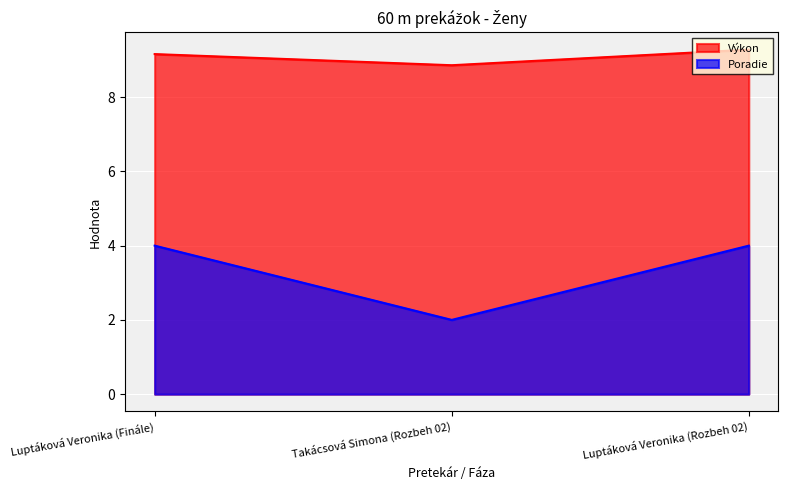

The Poradie series shows 0.7 at Takácsová Simona (Rozbeh 02). True or false?

False